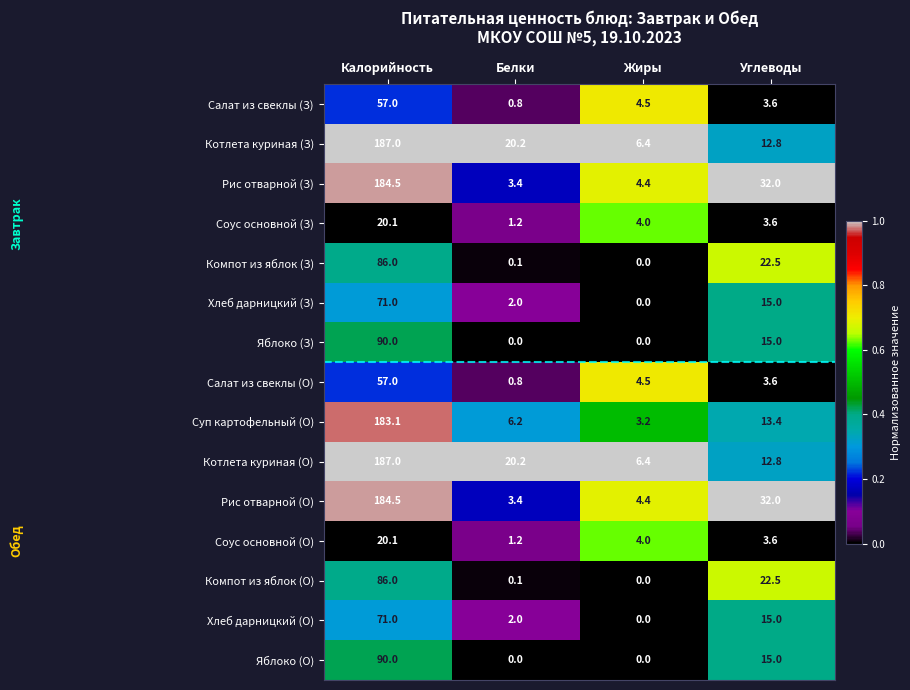

The value of Котлета куриная (О) at Углеводы is 8.4. True or false?

False